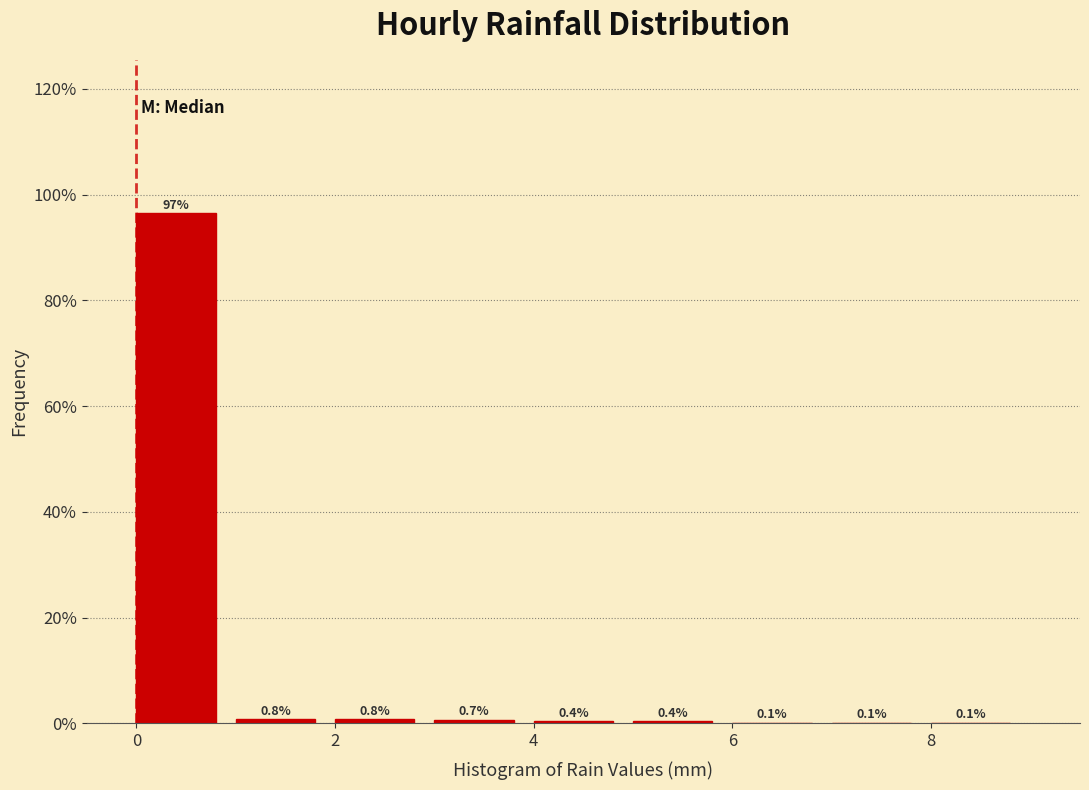

Over which range of the x-axis is the bar tallest?

0 to 1